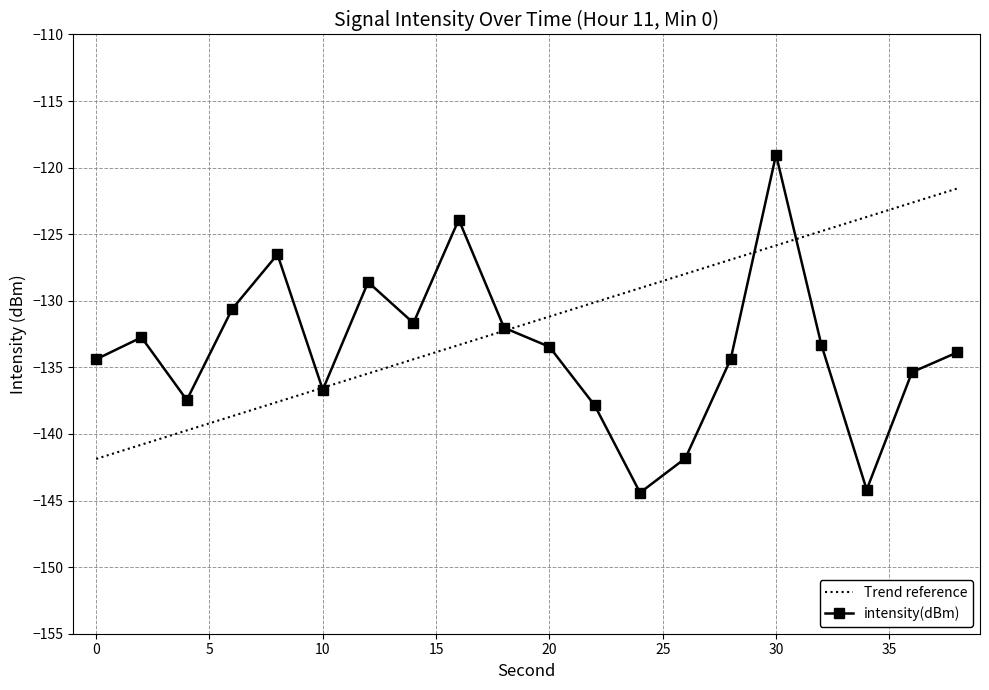

At which category does the chart reach its minimum across all series?

24